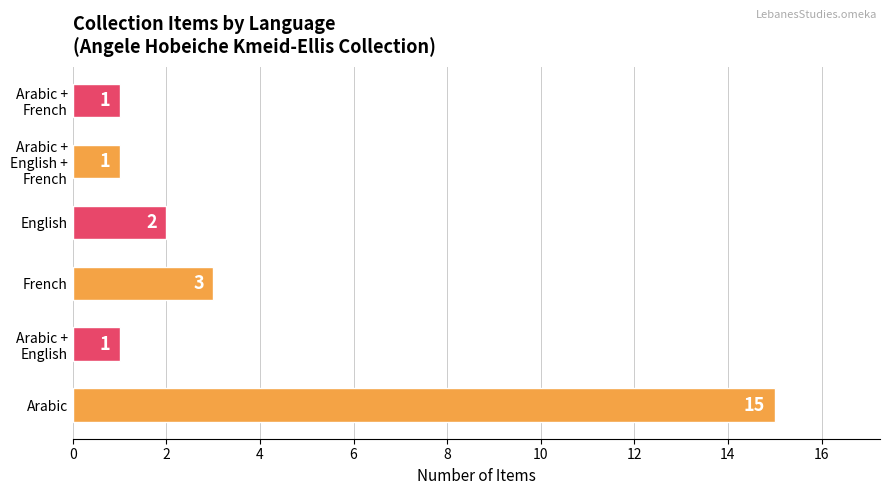

Reading bottom to top, transcribe all the data shown in this chart.

15	1	3	2	1	1